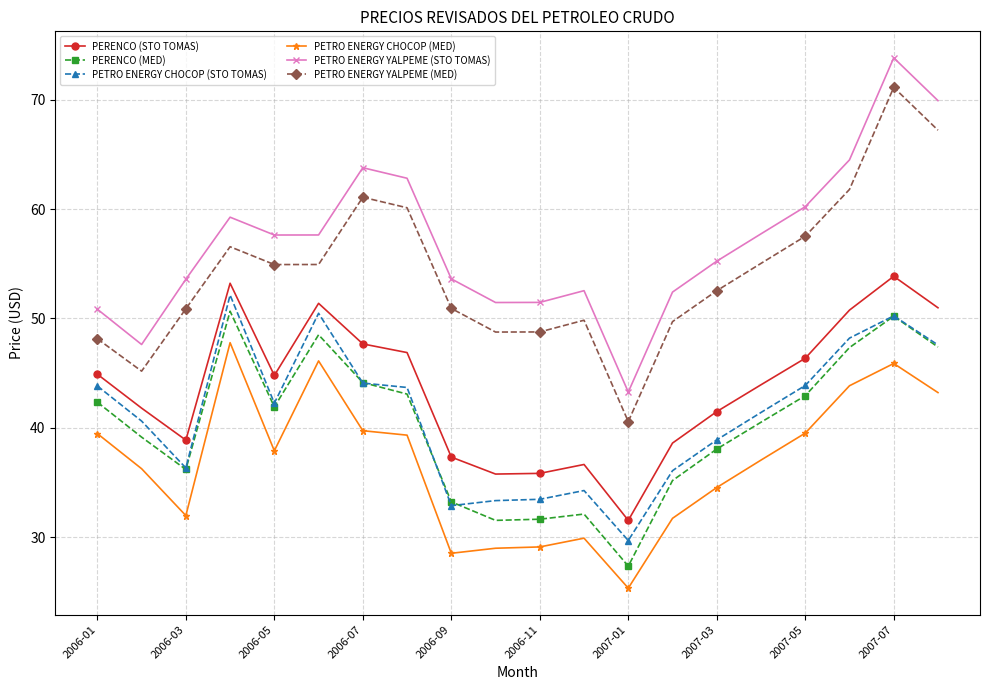

True or false: PETRO ENERGY CHOCOP (MED) and PETRO ENERGY CHOCOP (STO TOMAS) cross at least once.

False